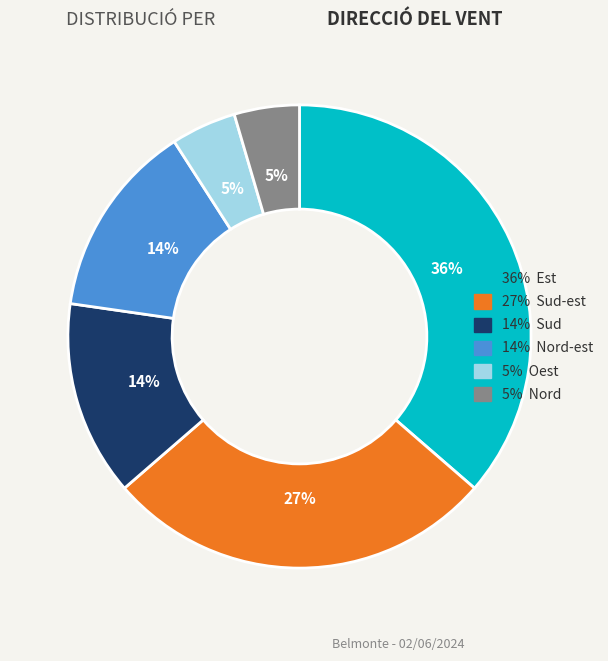

Is there any slice that represents more than half of the pie?

No